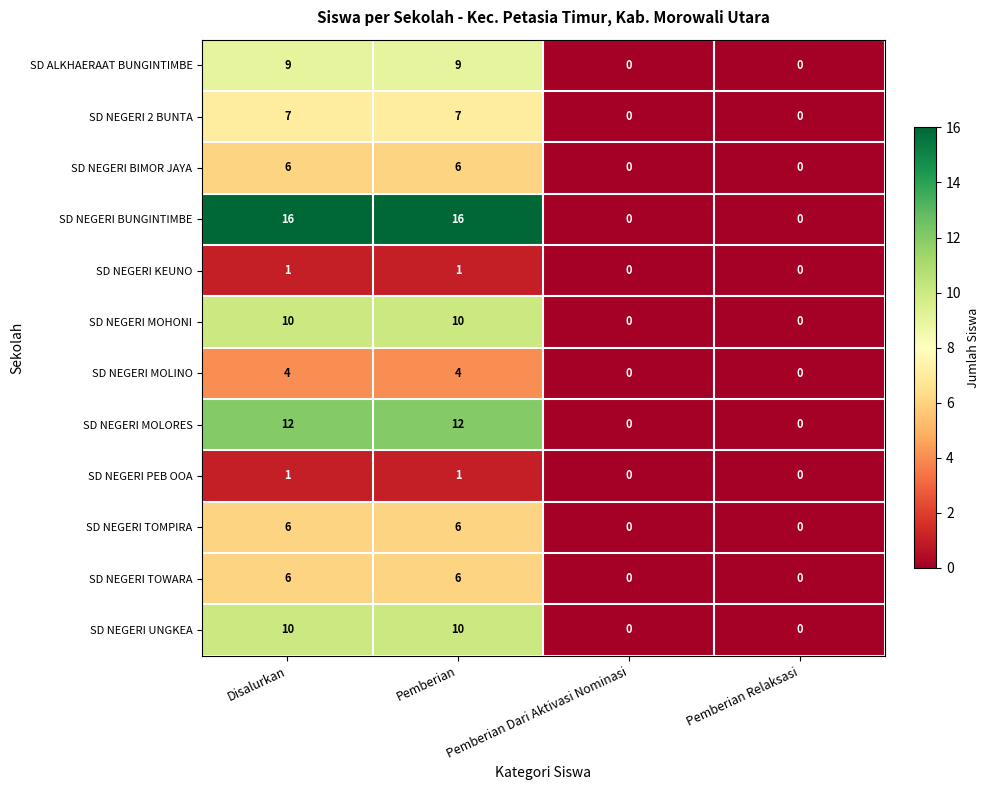

Count the SD NEGERI TOWARA values in the range 0 to 6.

4